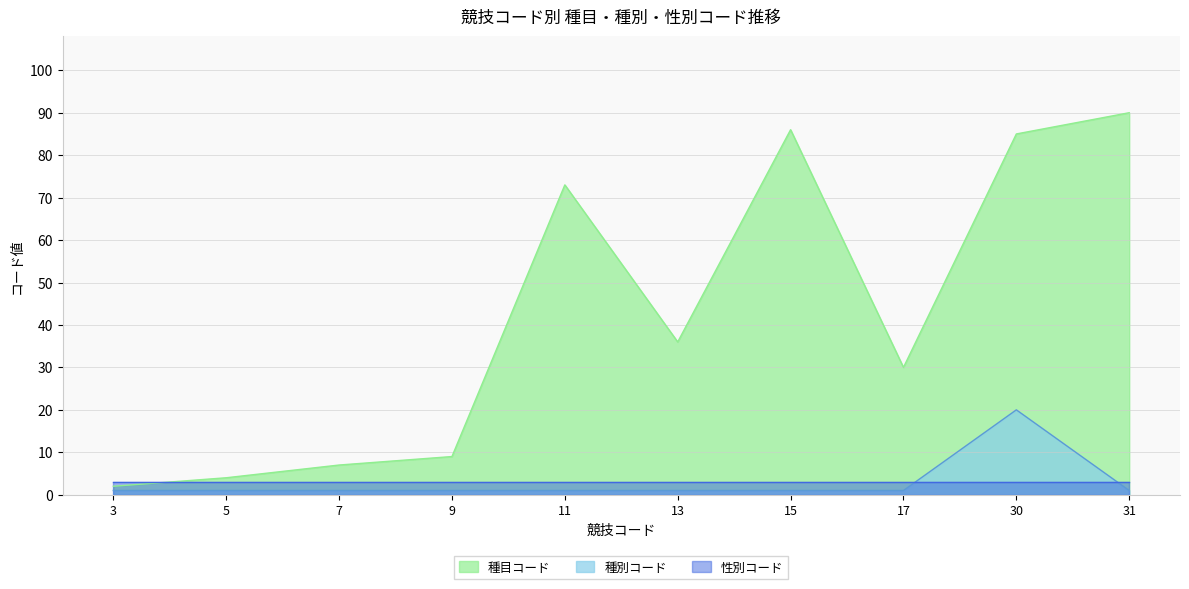

Rank the series at 3 from highest to lowest value.

性別コード, 種目コード, 種別コード